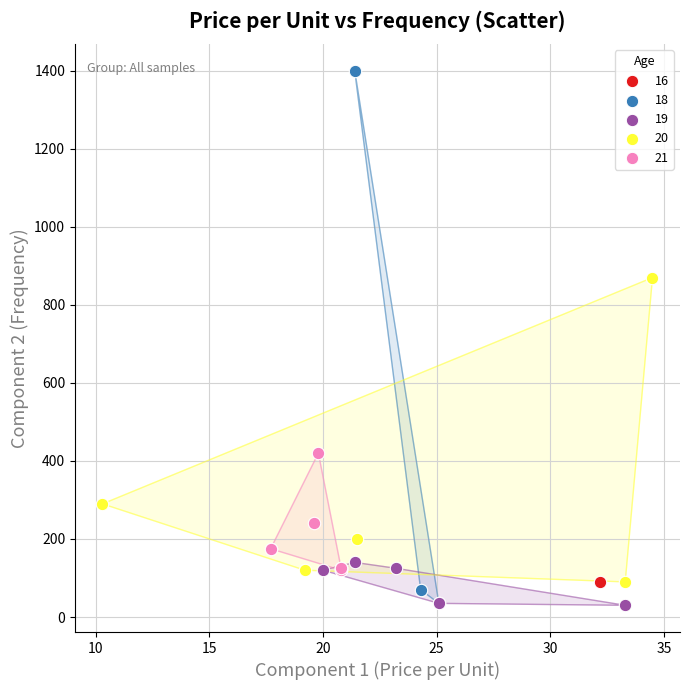

Which series reaches the maximum Y coordinate?

18